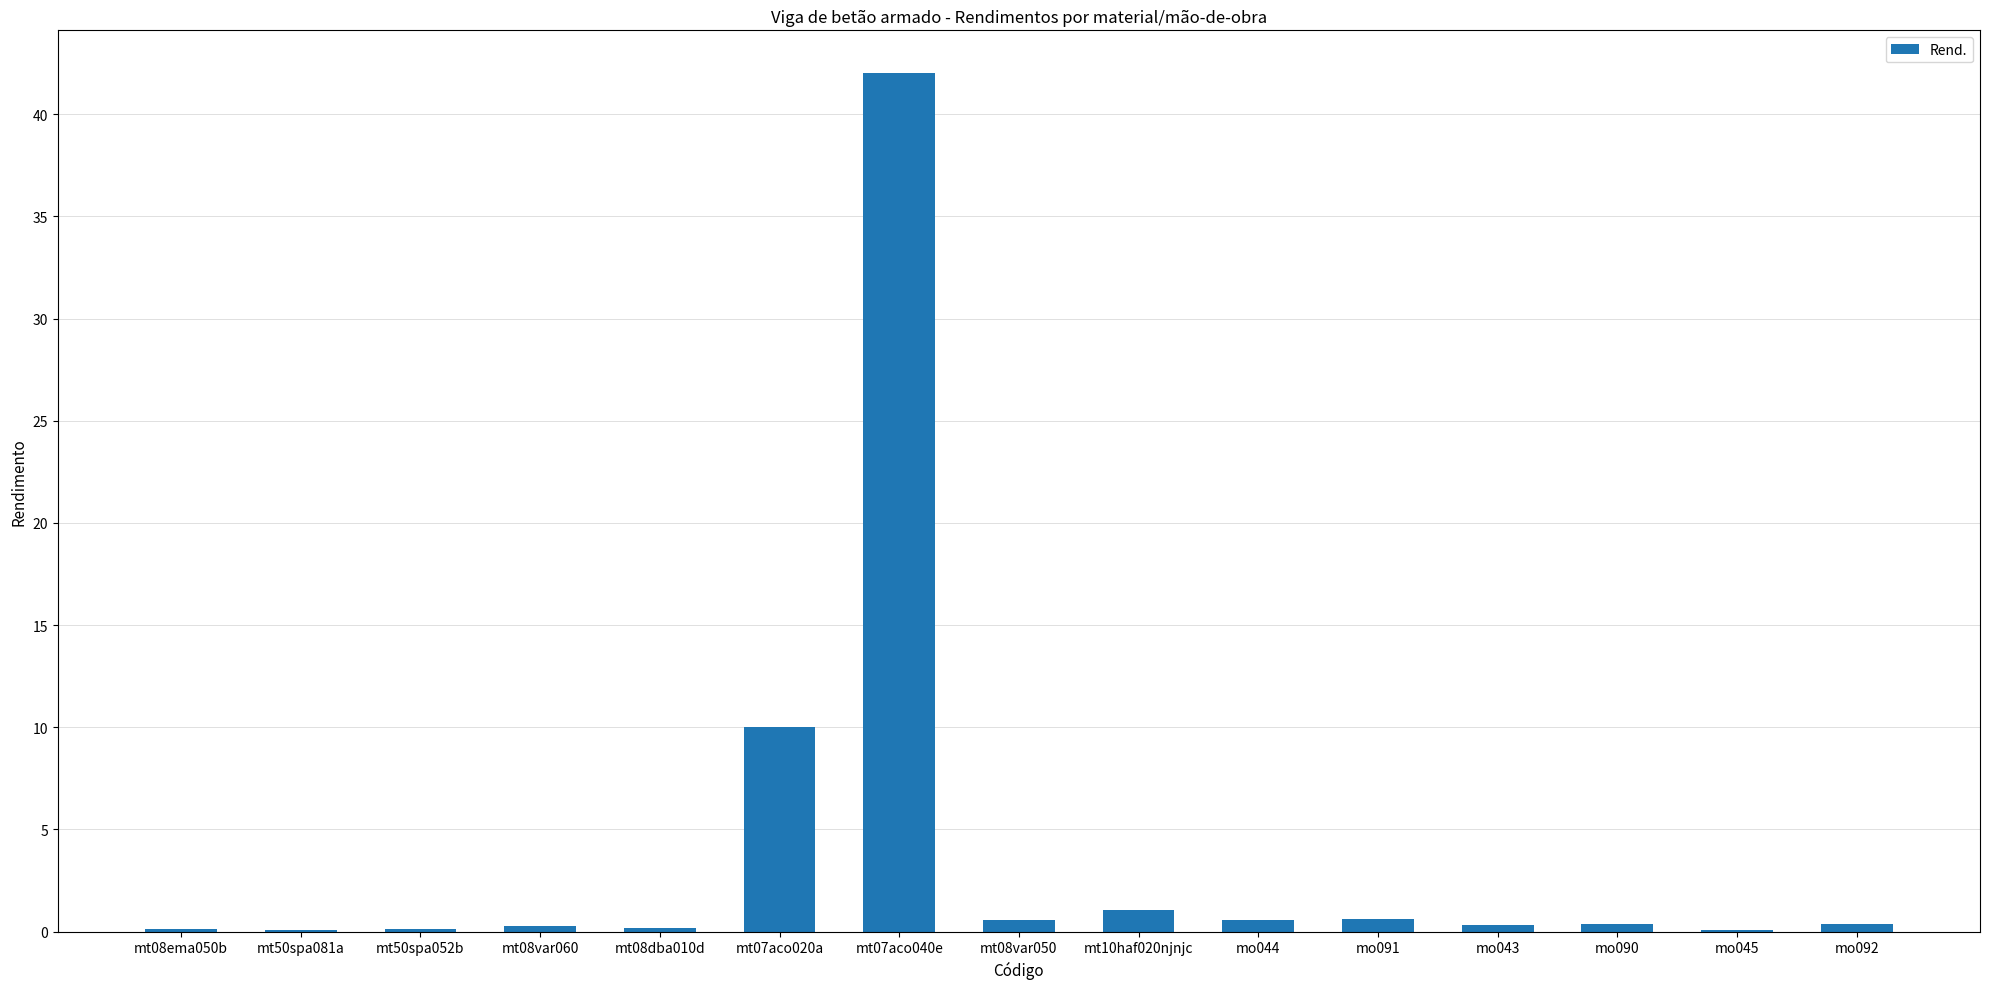

At which label is the value closest to 21?

mt07aco020a